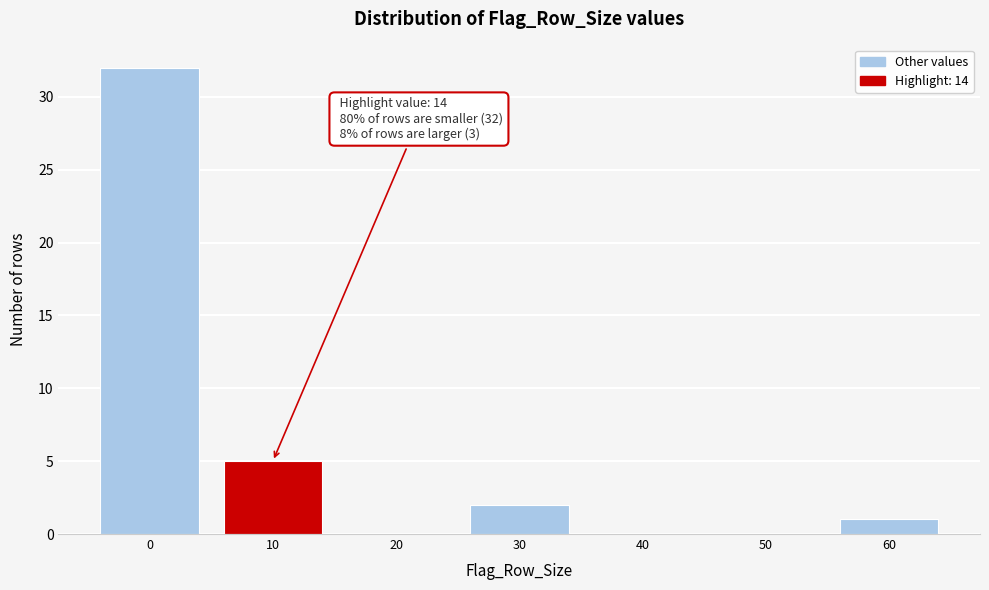

Reading left to right, transcribe all the data shown in this chart.

0=32	10=5	20=0	30=2	40=0	50=0	60=1